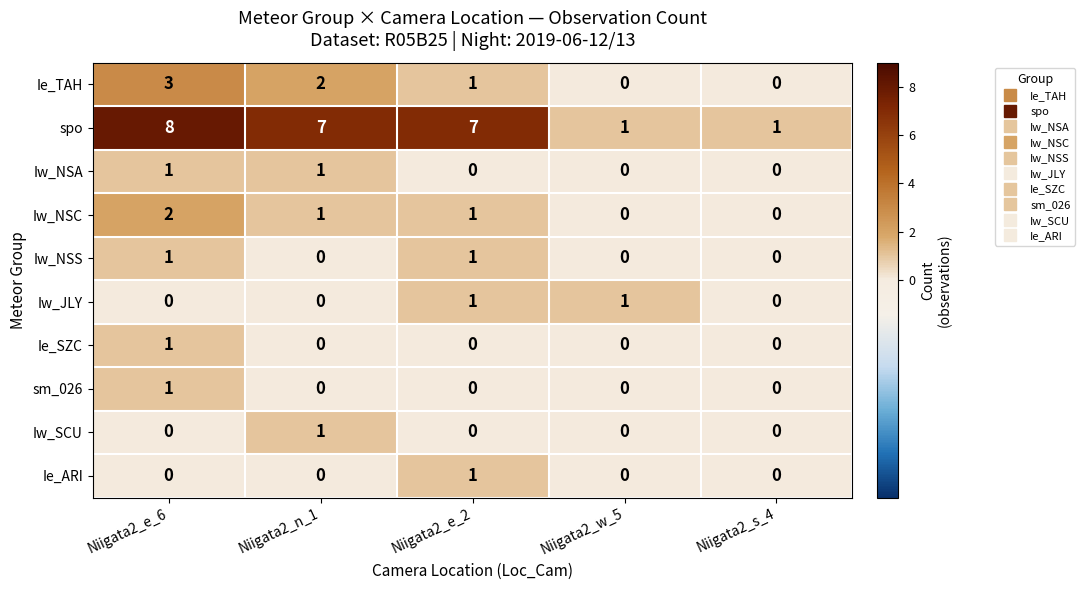

How many values in the Ie_ARI series exceed 0?

1